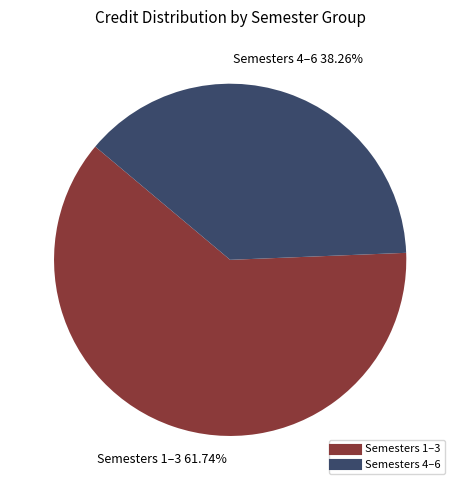

Is there a majority slice in this chart?

Yes